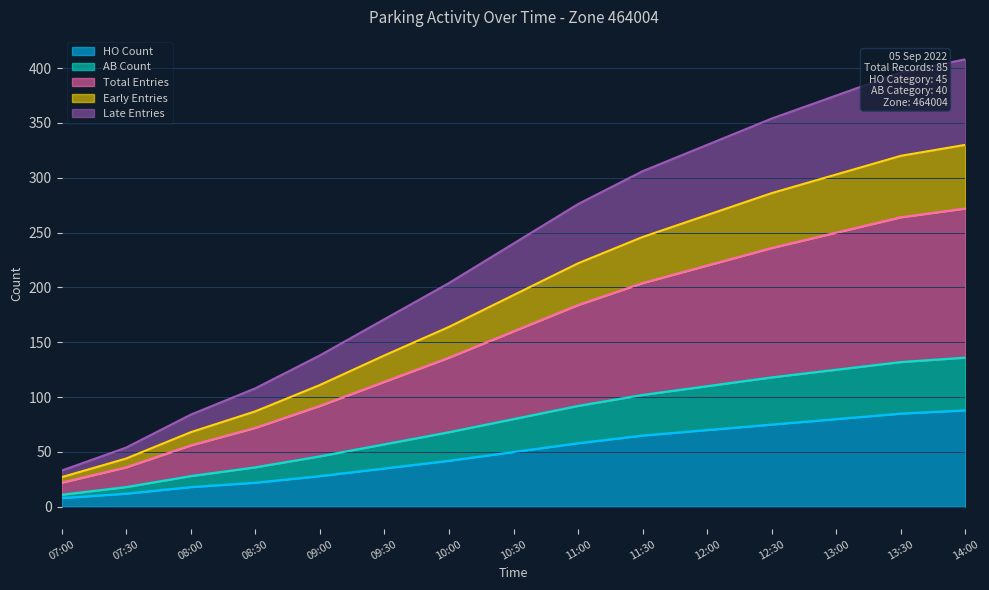

True or false: HO Count has a value of 35 at 09:30.

True